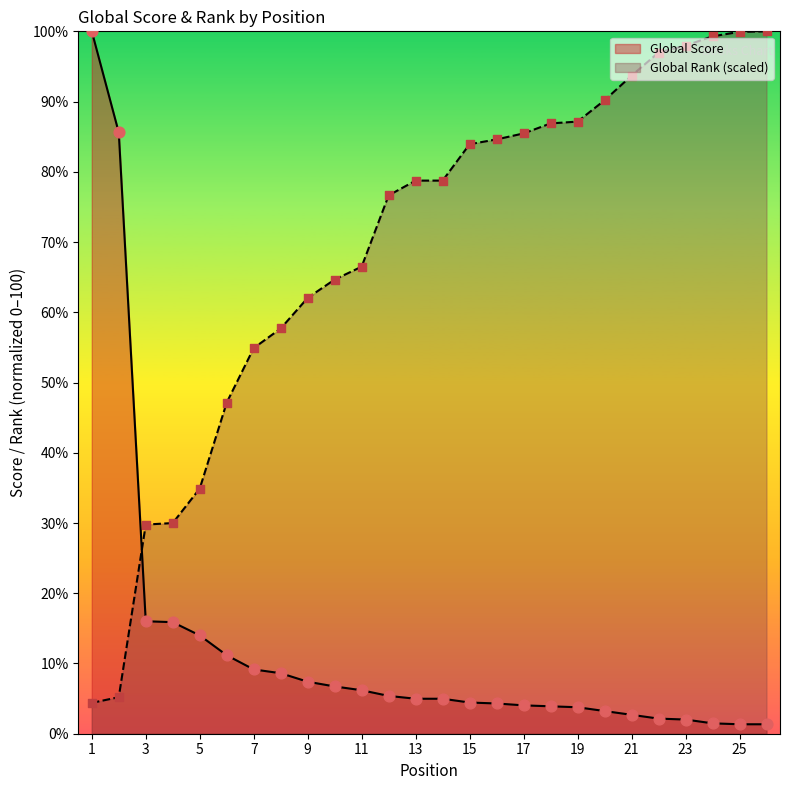

What are all the series names shown in the legend?

Global Score, Global Rank (scaled)